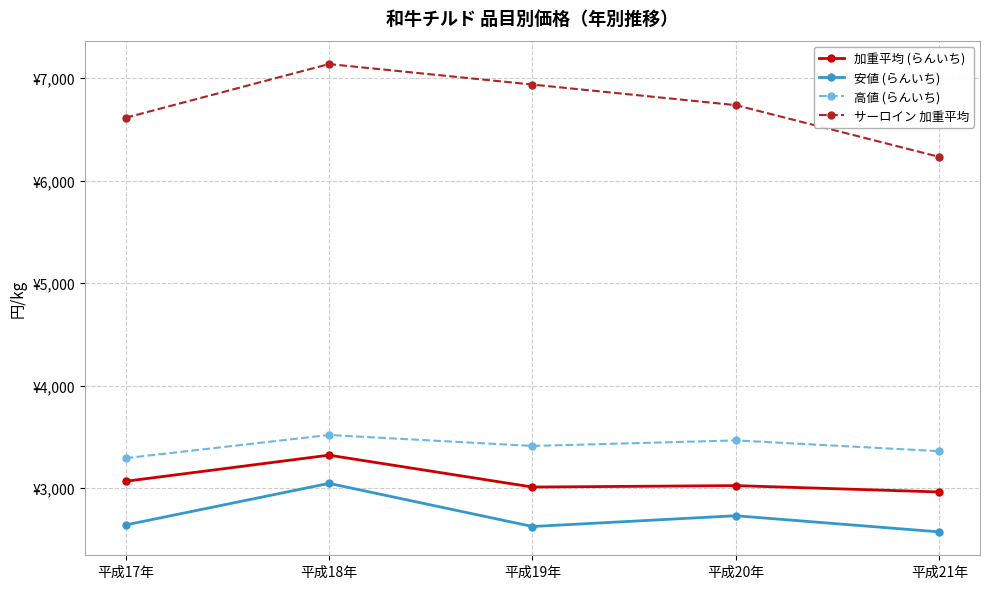

At which category does 加重平均 (らんいち) reach its first local valley?

平成19年